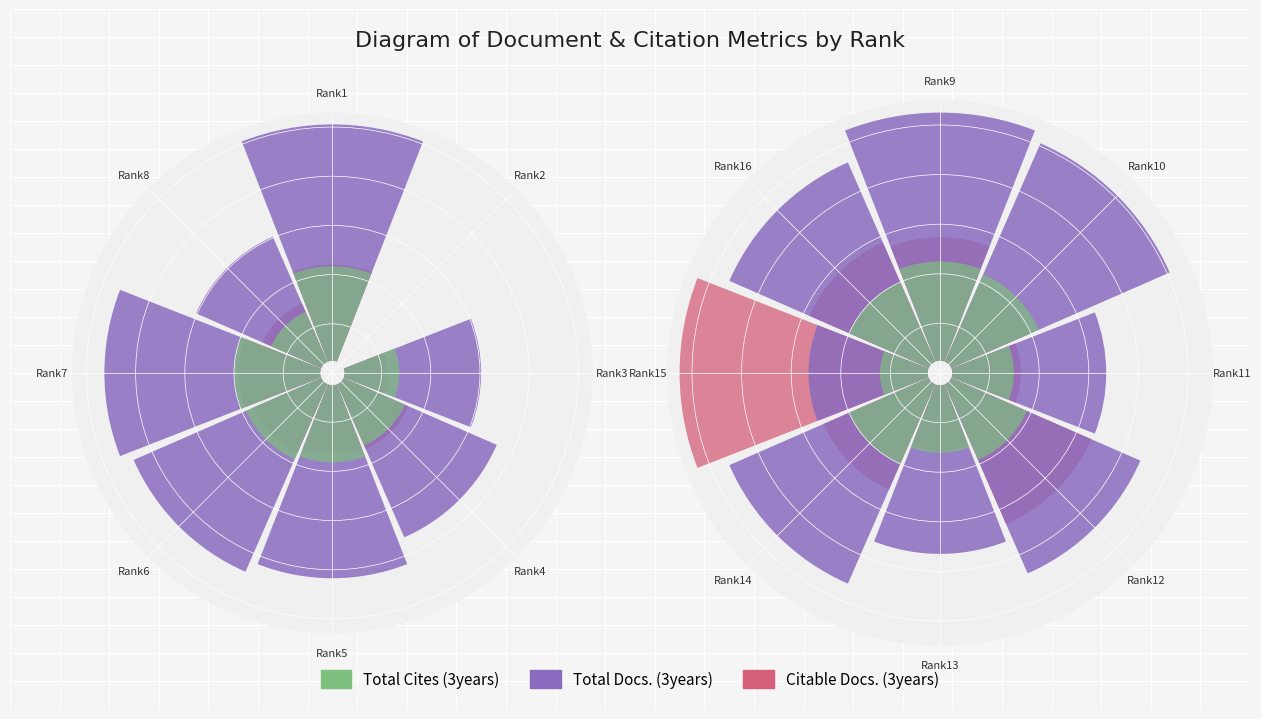

True or false: Citable Docs. (3years) has a value of 0.8 at Rank16.

False